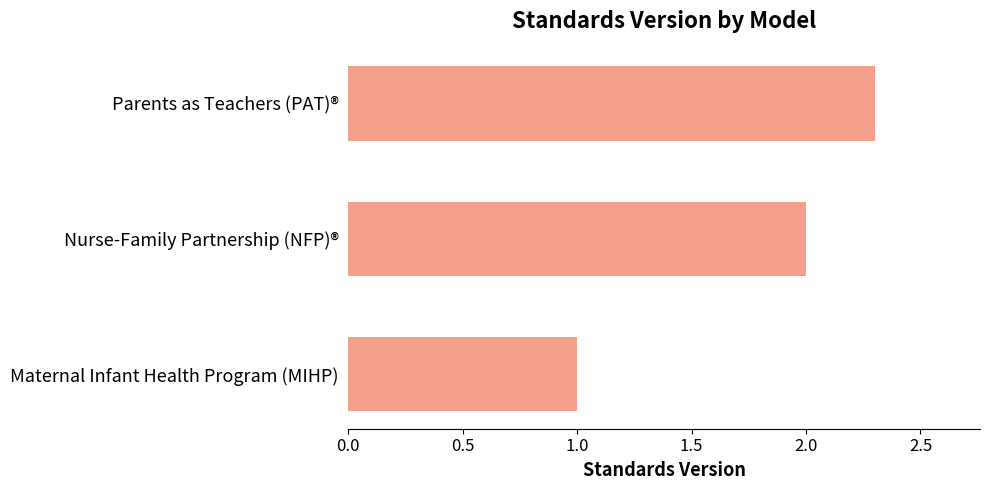

Approximately how many times larger is the value at Nurse-Family Partnership (NFP)® compared to Parents as Teachers (PAT)®?

0.9